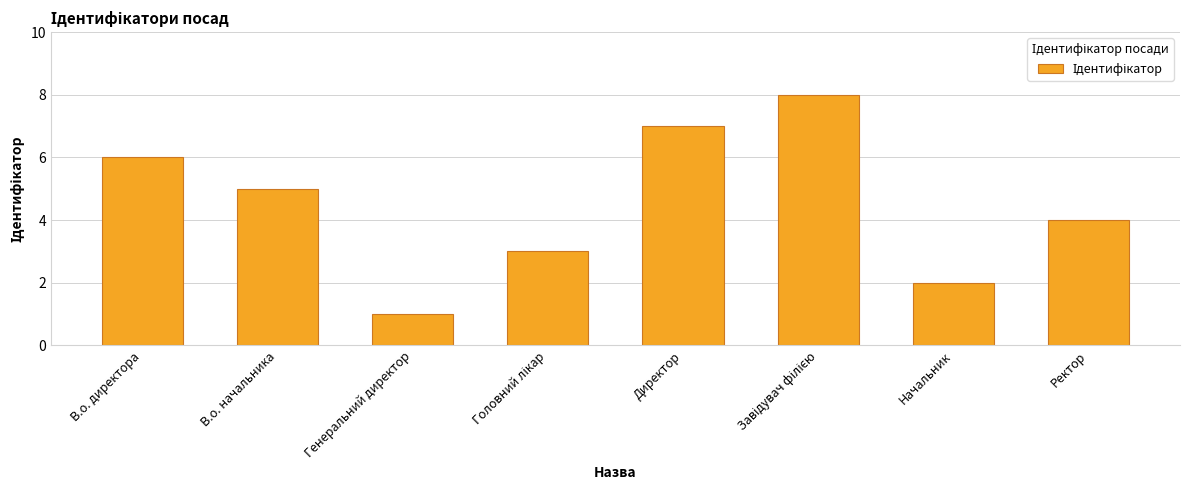

How many series are shown in this chart?

1